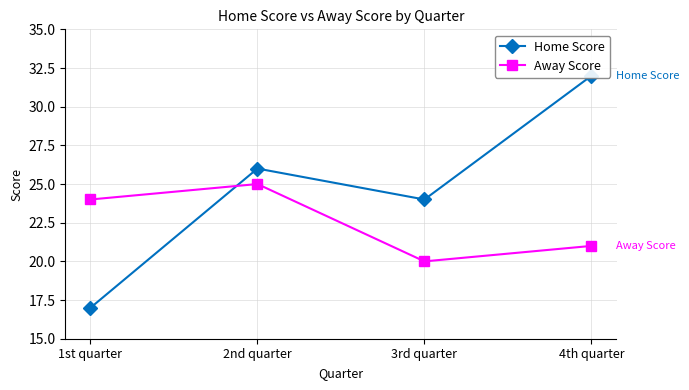

How many values in the Away Score series exceed 24?

1